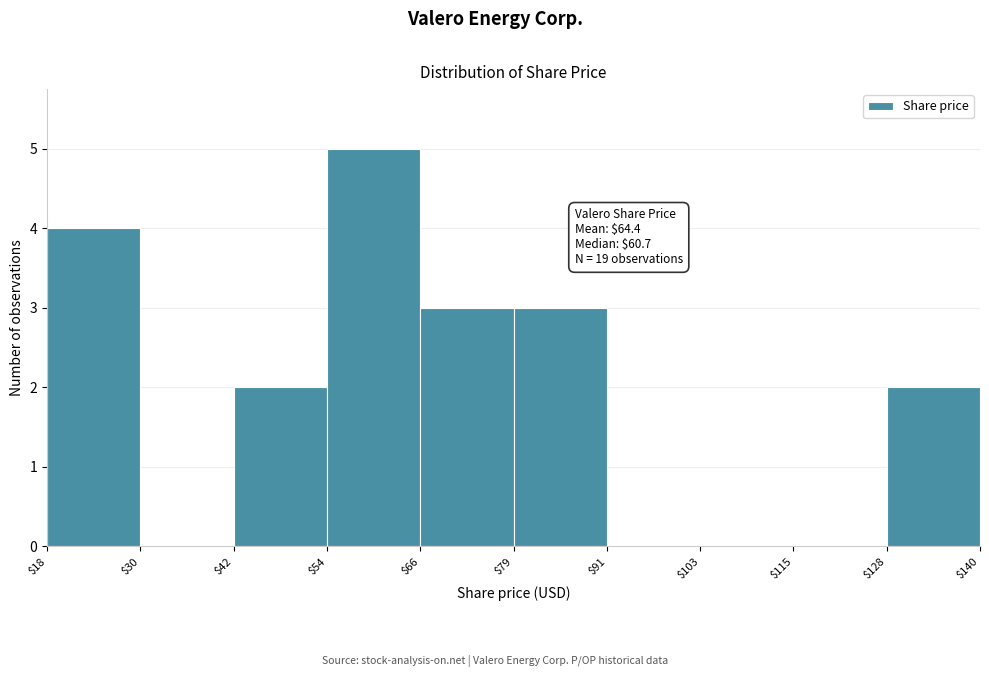

Which range on the x-axis has the tallest bar?

$54 to $66